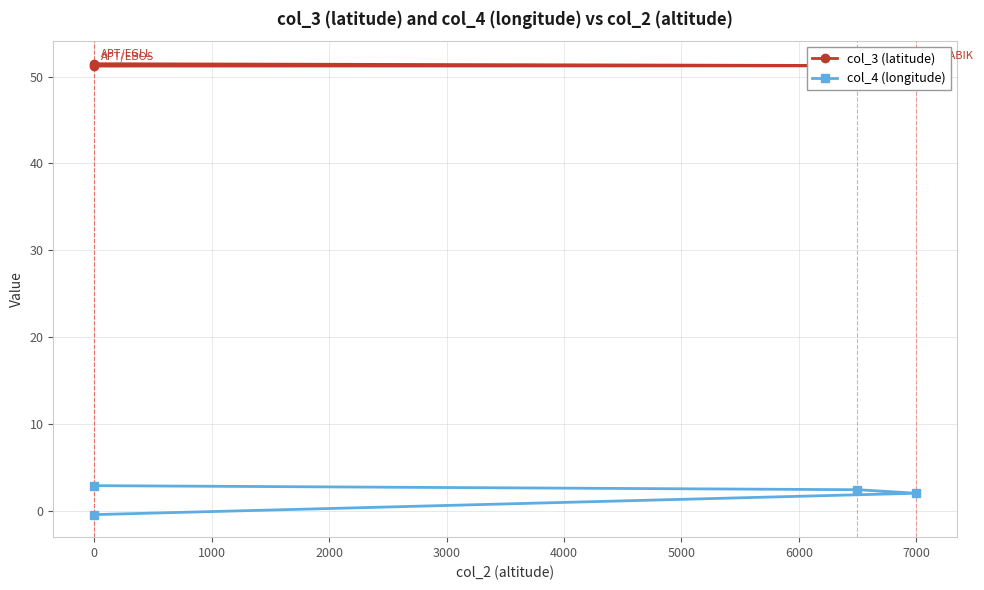

What is the maximum value for col_4 (longitude)?

2.9